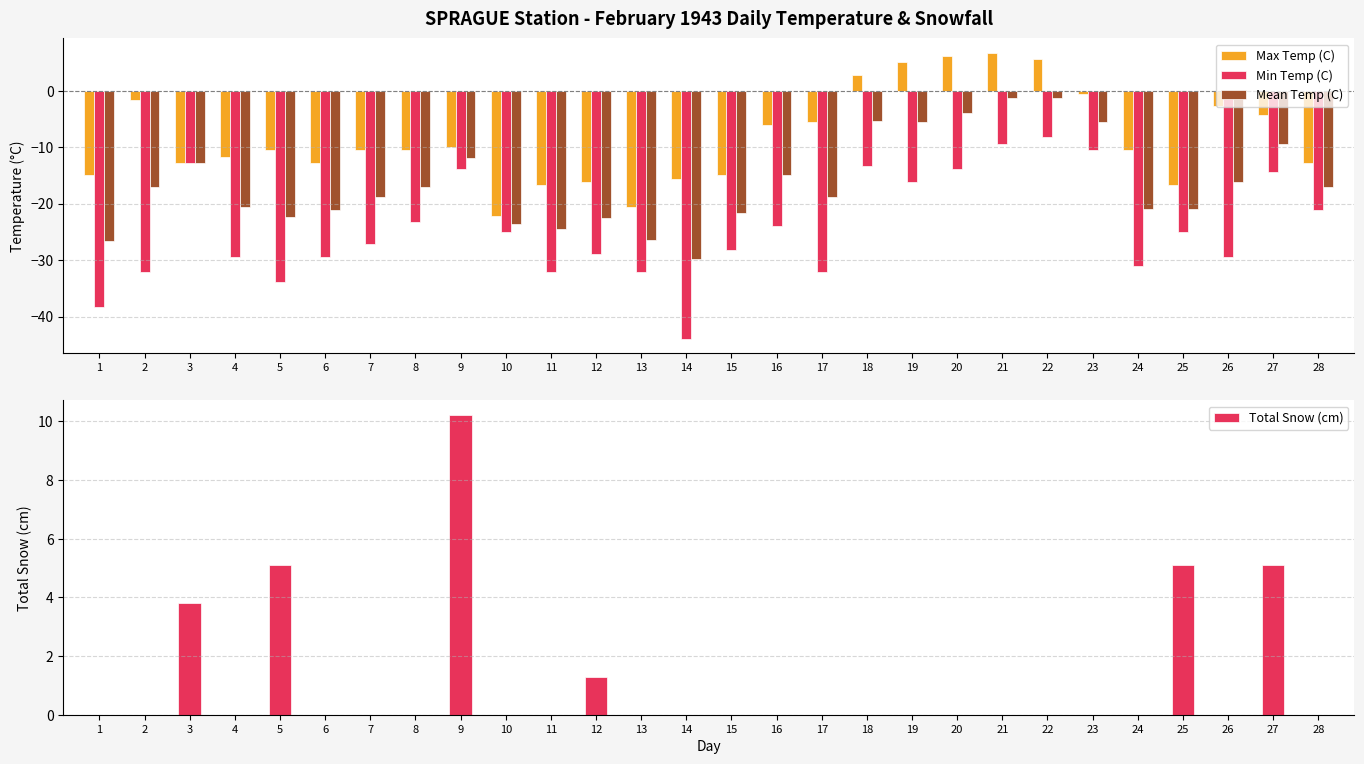

What is the value of the Mean Temp (C) bar at the 14th from the left?

-29.8